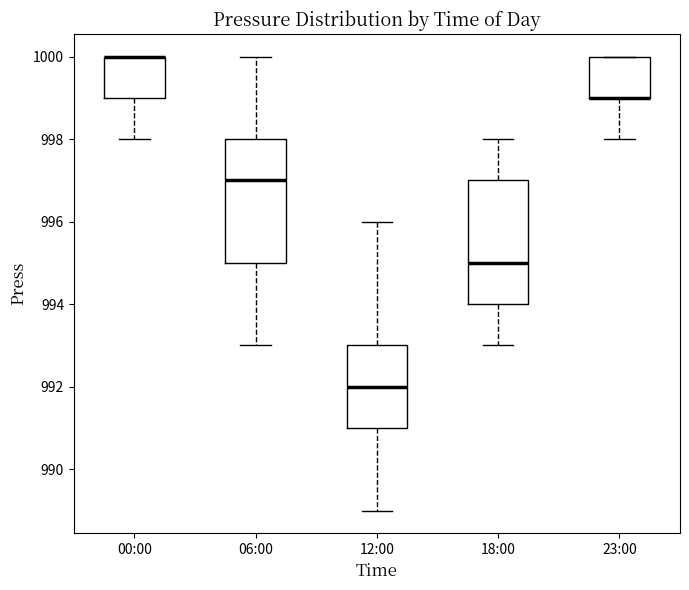

Reading left to right, read every box against the y-axis: the position of its median line, the range the box covers, and the ends of its whiskers. The values are not printed on the chart, so give them approximately, as read against the axis.

00:00: median 1000 (drawn on the box's upper edge), box 999 to 1000, whiskers 998 to 1000
06:00: median 997, box 995 to 998, whiskers 993 to 1000
12:00: median 992, box 991 to 993, whiskers 989 to 996
18:00: median 995, box 994 to 997, whiskers 993 to 998
23:00: median 999 (drawn on the box's lower edge), box 999 to 1000, whiskers 998 to 1000